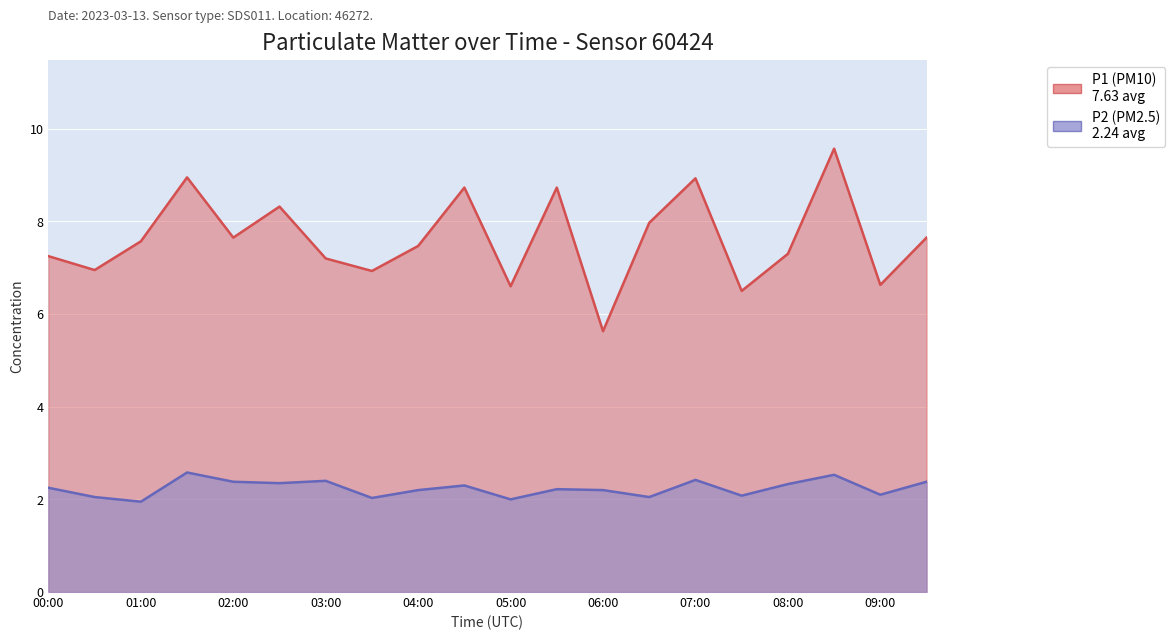

Which category has the lowest value in the P2 series?

01:00